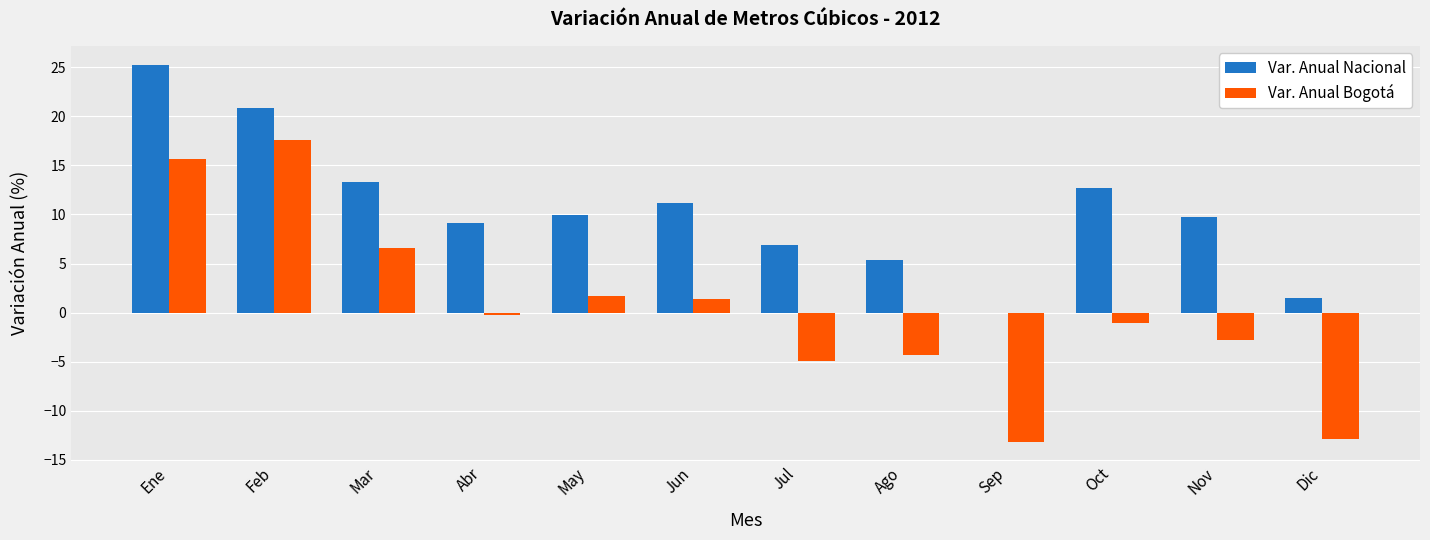

Which series has the largest total across all categories?

Var. Anual Nacional